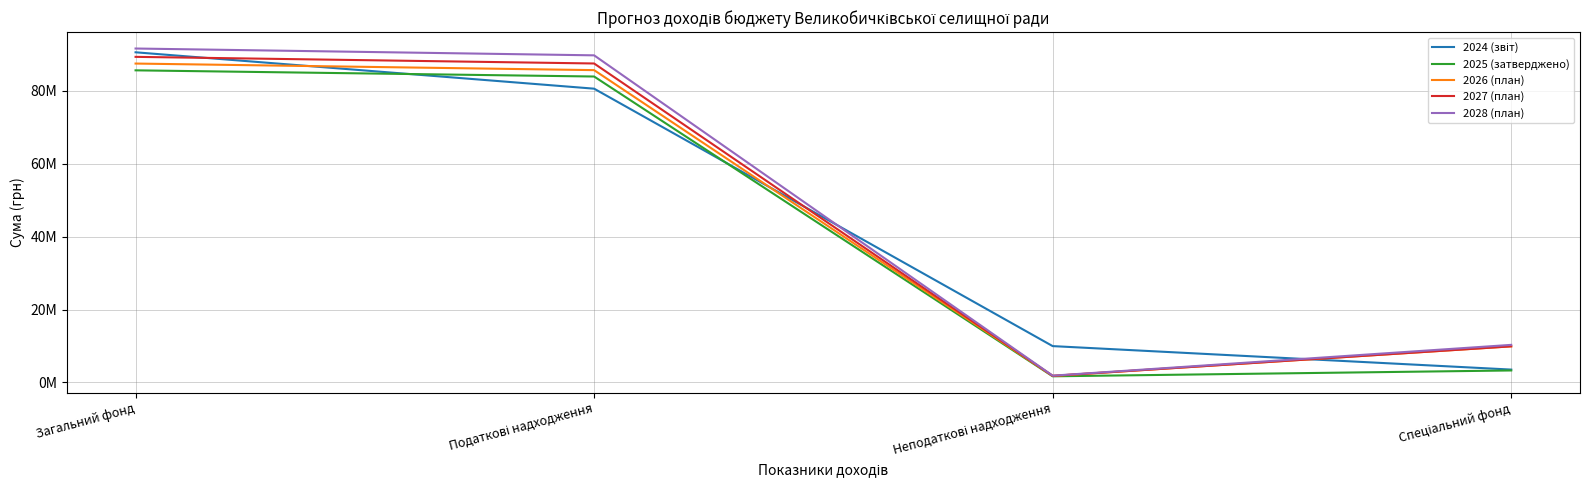

What is the smallest value displayed?

1695000.0